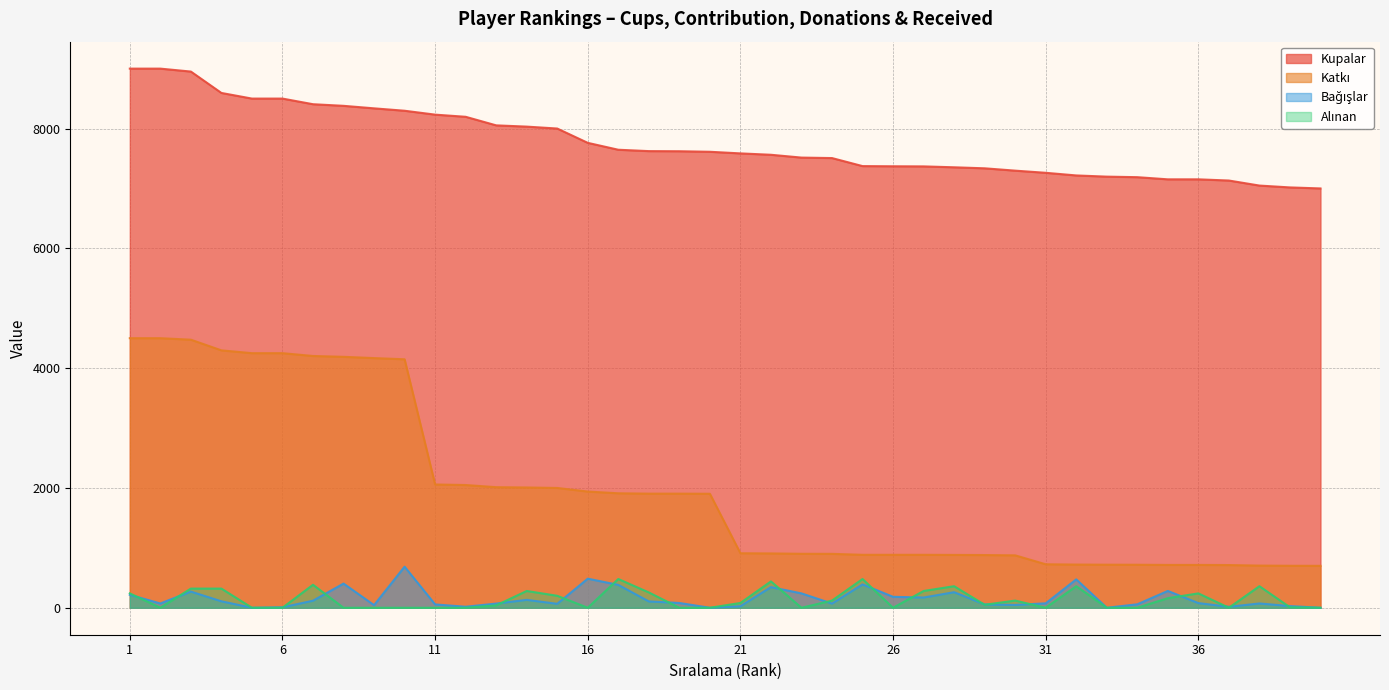

What is the spread (max minus min) of values at 2?

9000